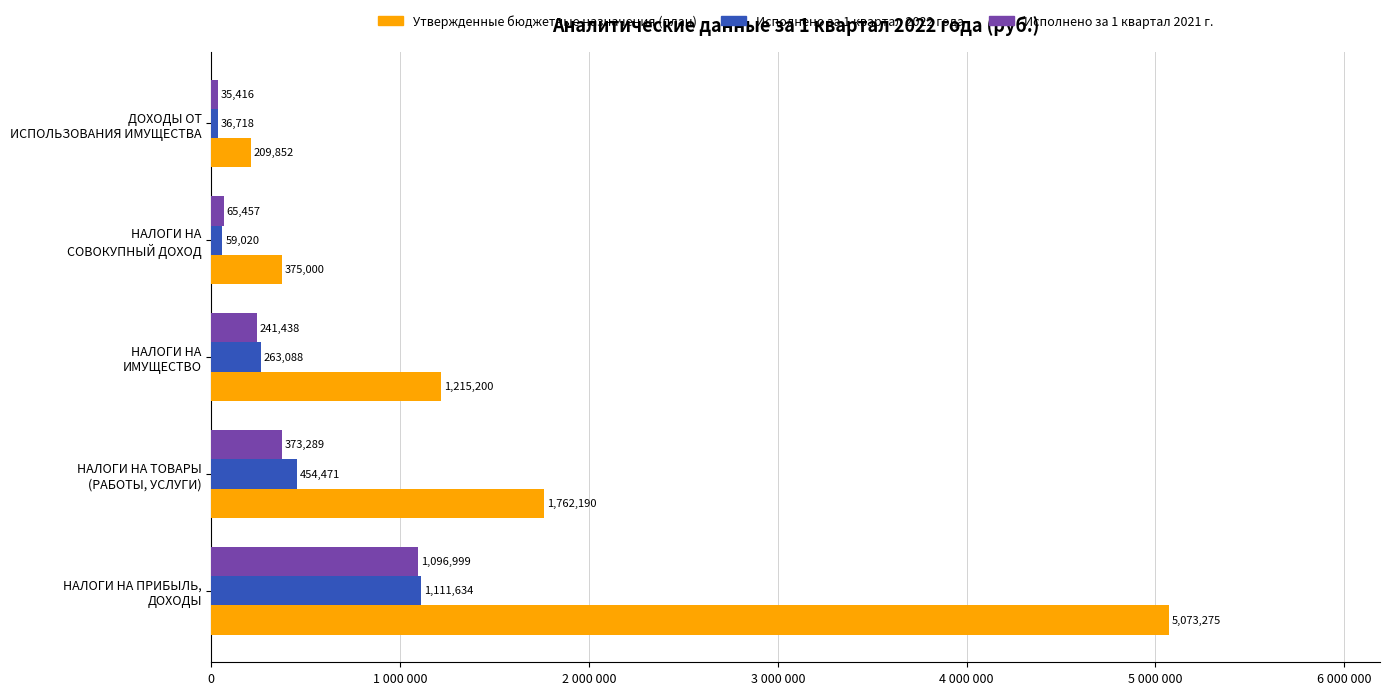

What are all the series names shown in the legend?

Утвержденные бюджетные назначения (план), Исполнено за 1 квартал 2022 года, Исполнено за 1 квартал 2021 г.